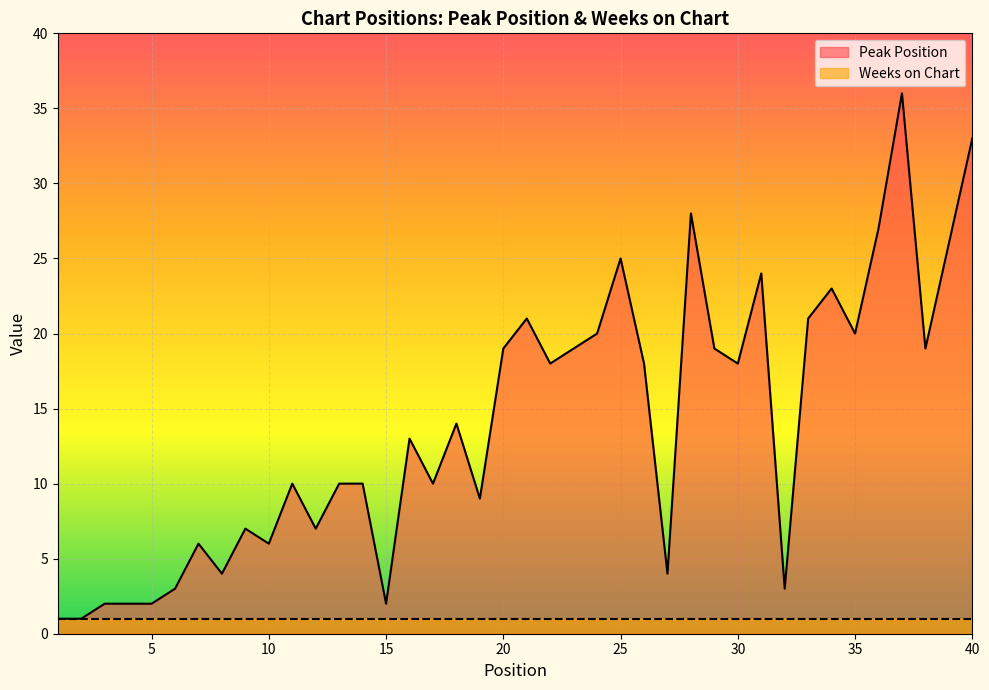

How many distinct data groups are displayed?

2